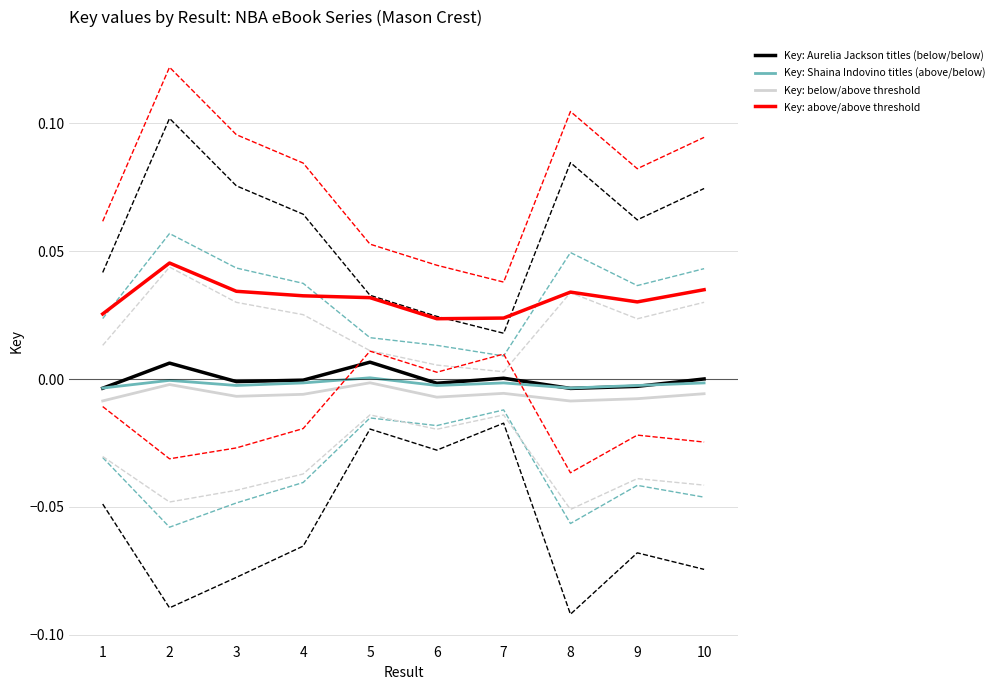

True or false: Key: Shaina Indovino titles (above/below) and Key: above/above threshold cross at least once.

False